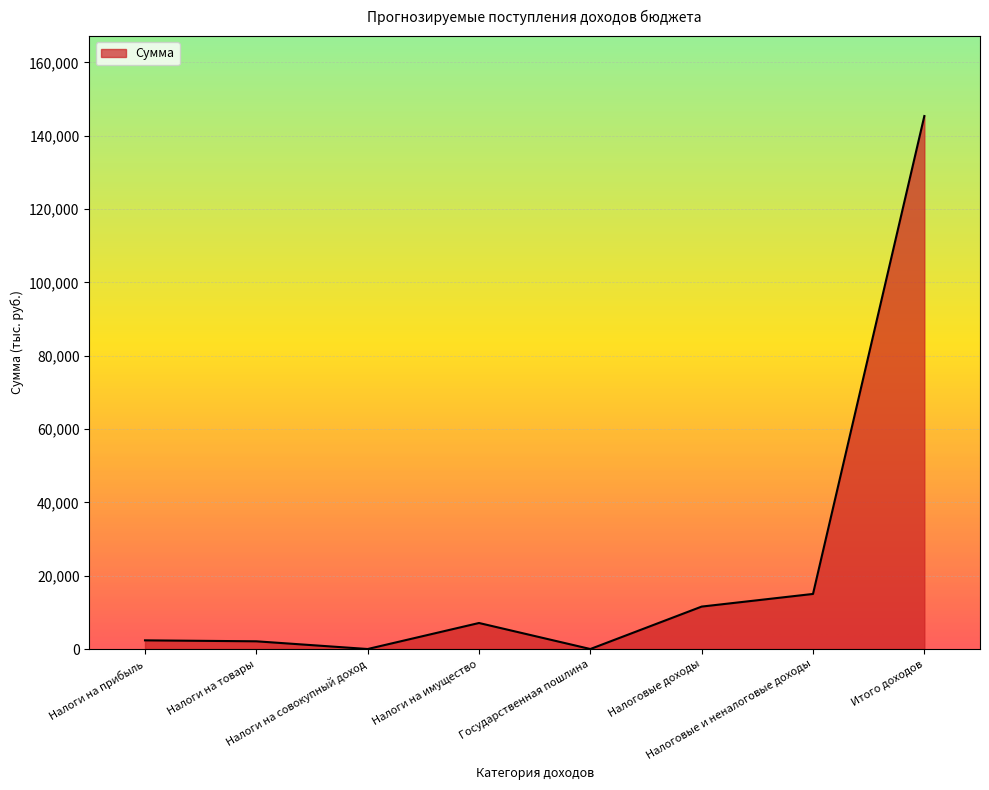

How many lines are shown in the chart?

1